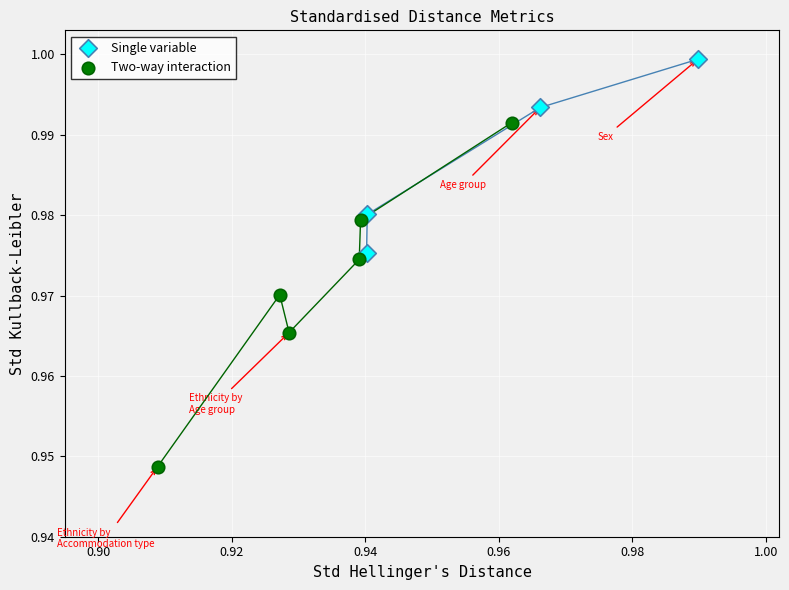

Which series has the largest Y range (max minus min)?

Two-way interaction